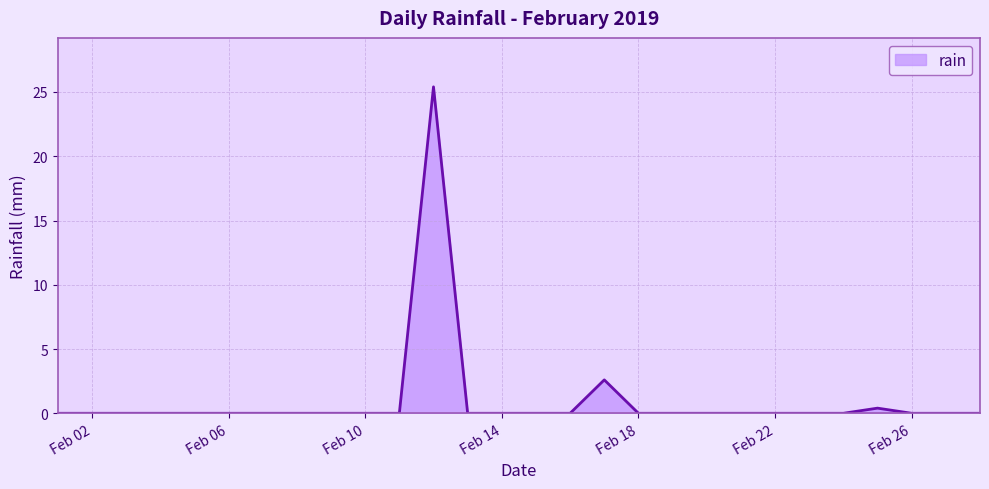

Count the number of data series in this chart.

1